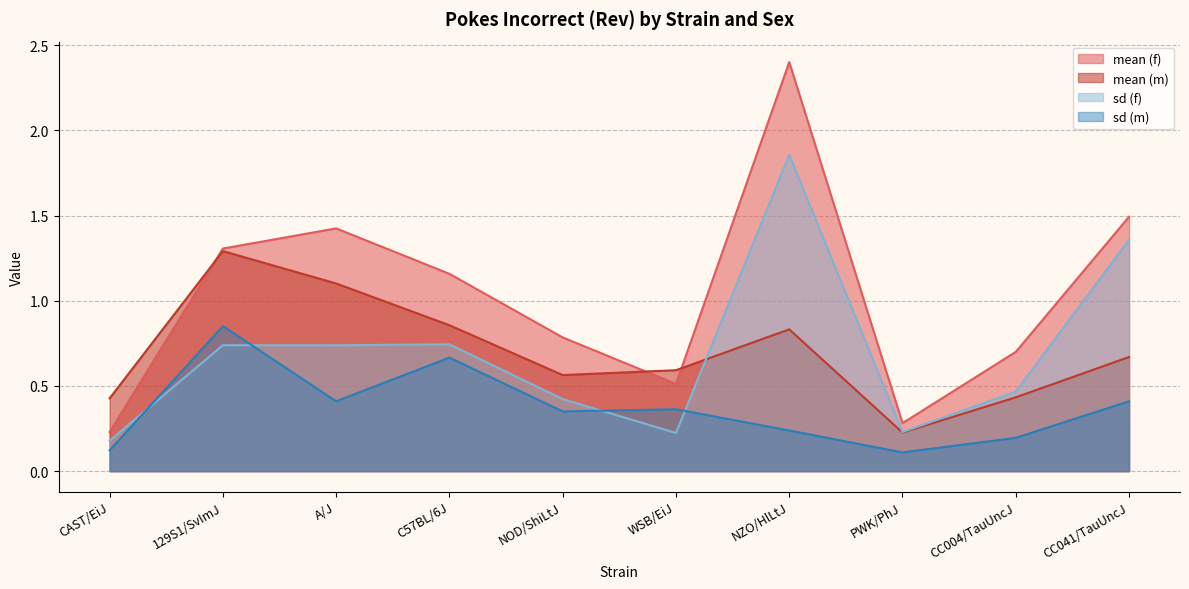

What is the average value of the sd (m) series?

0.4